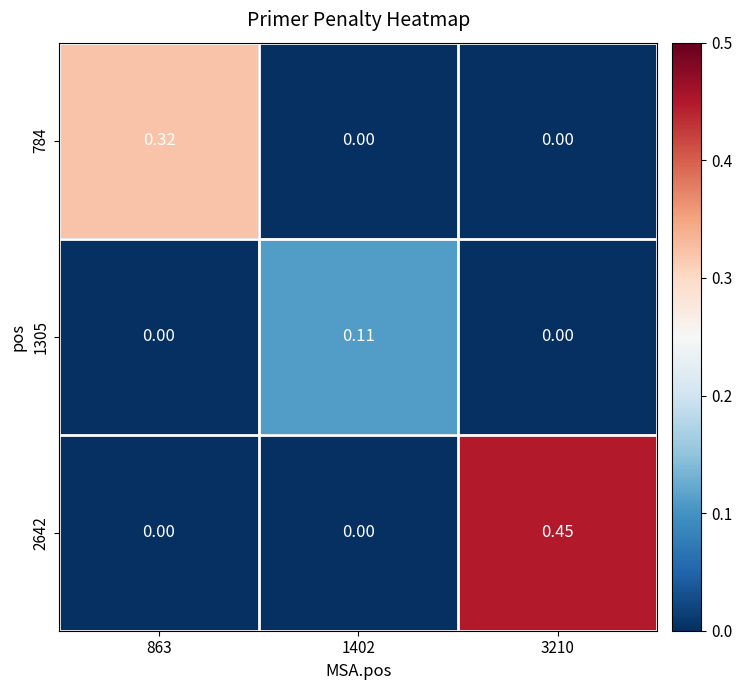

Is the value of 1305 at 863 greater than the value of 784 at 863?

No